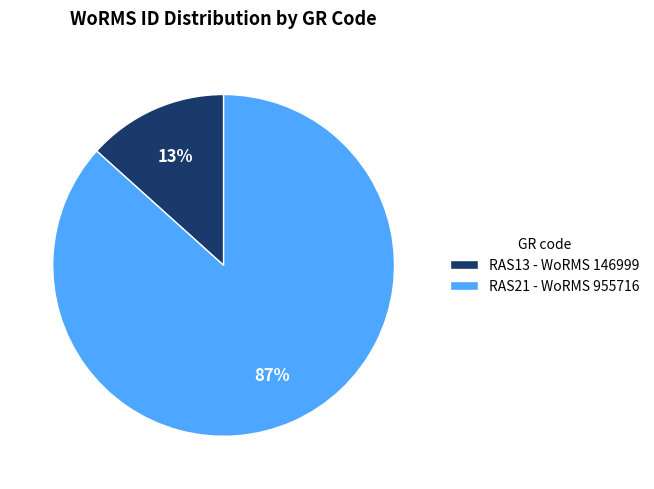

Is there any slice that represents more than half of the pie?

Yes